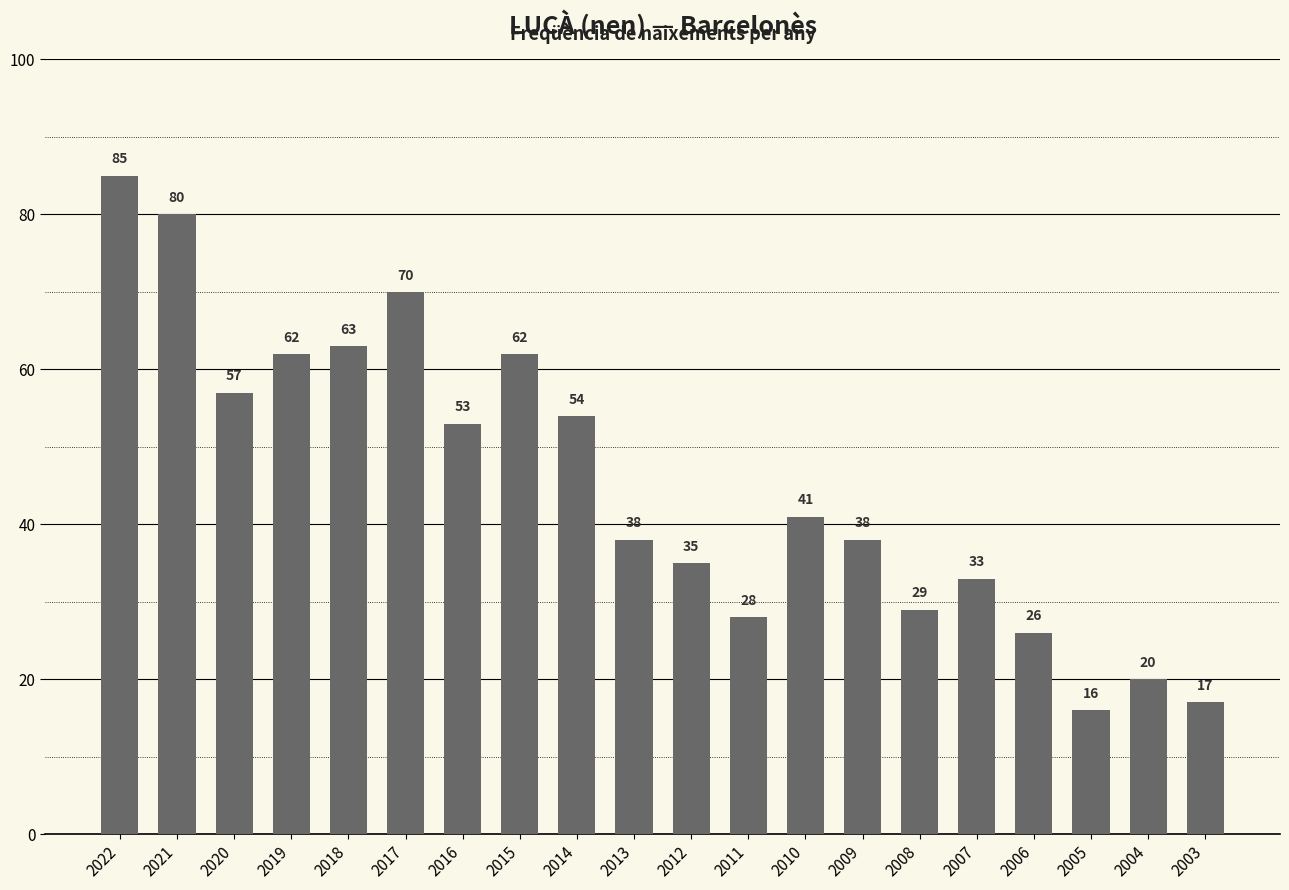

What is the change in value from 2022 to 2016?

-32